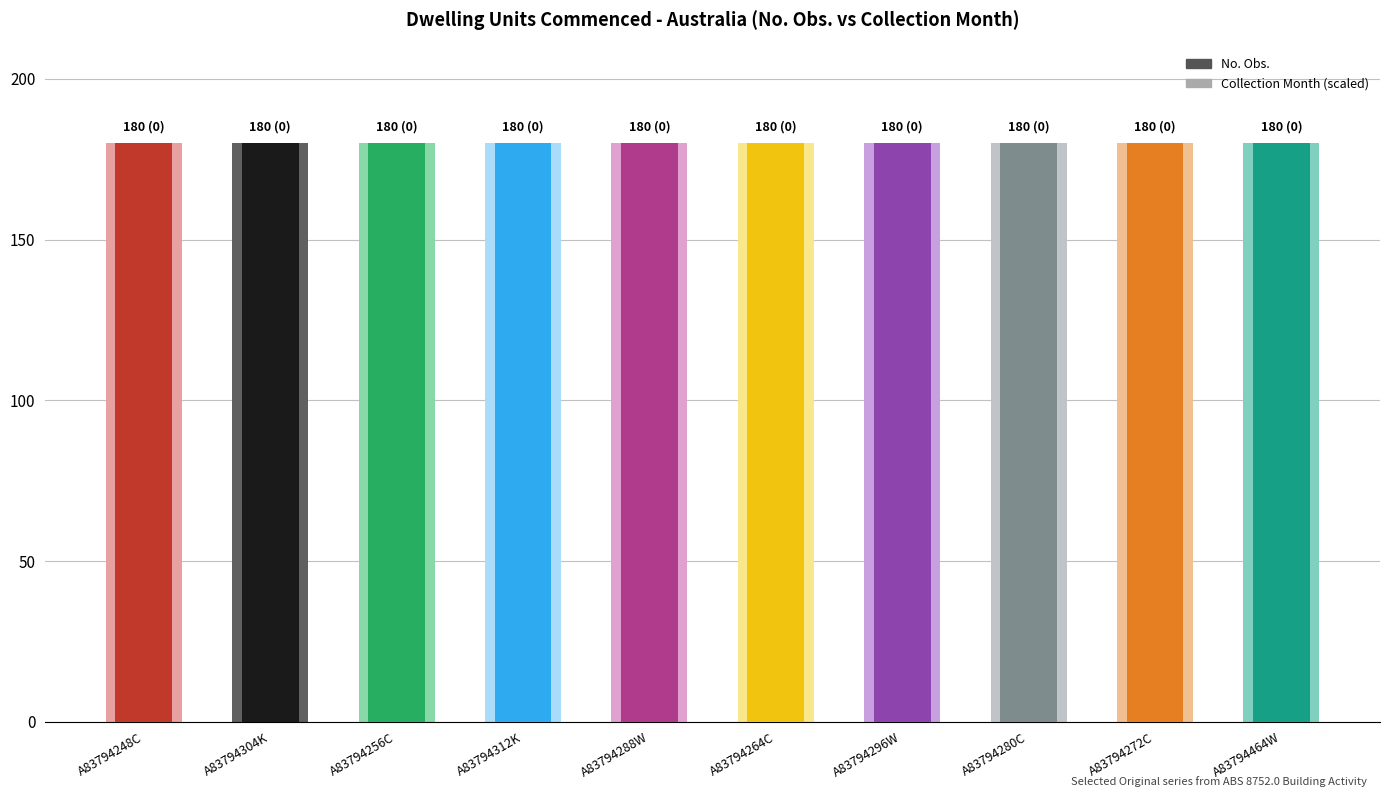

The value of Collection Month at A83794248C is 1. True or false?

False